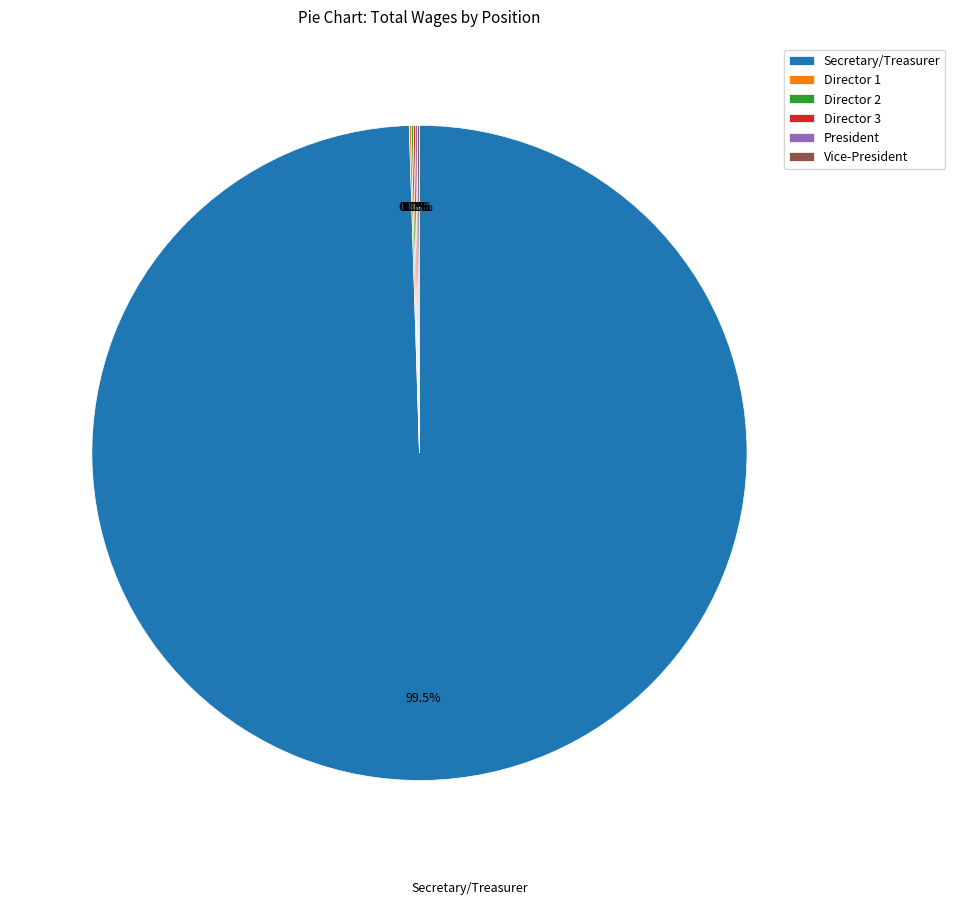

Is there any slice that represents more than half of the pie?

Yes